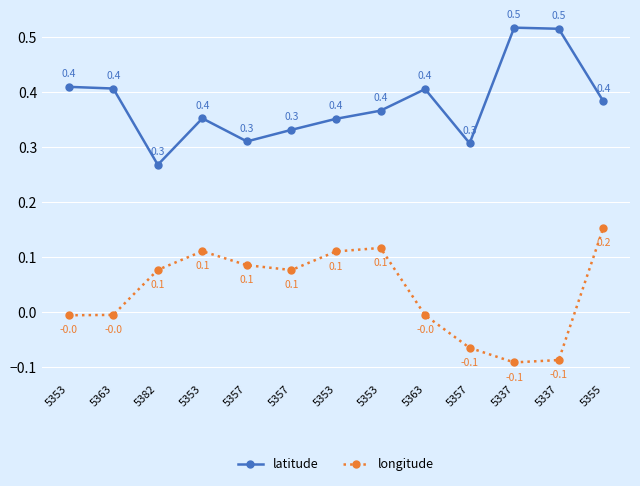

How many lines are shown in the chart?

2